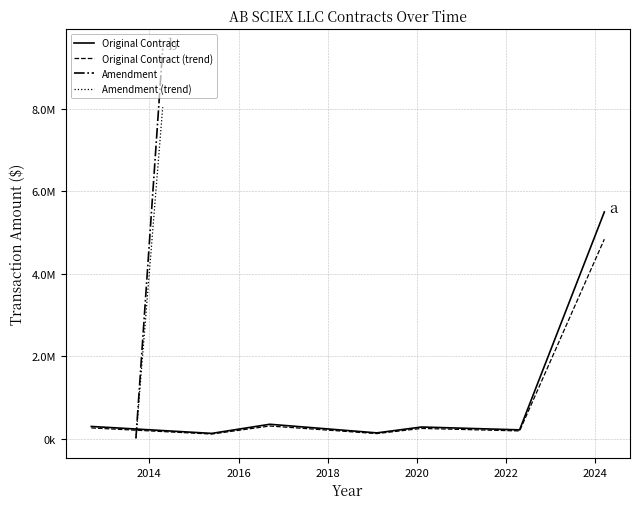

Where is the data nearest to the value 2815903?

2016